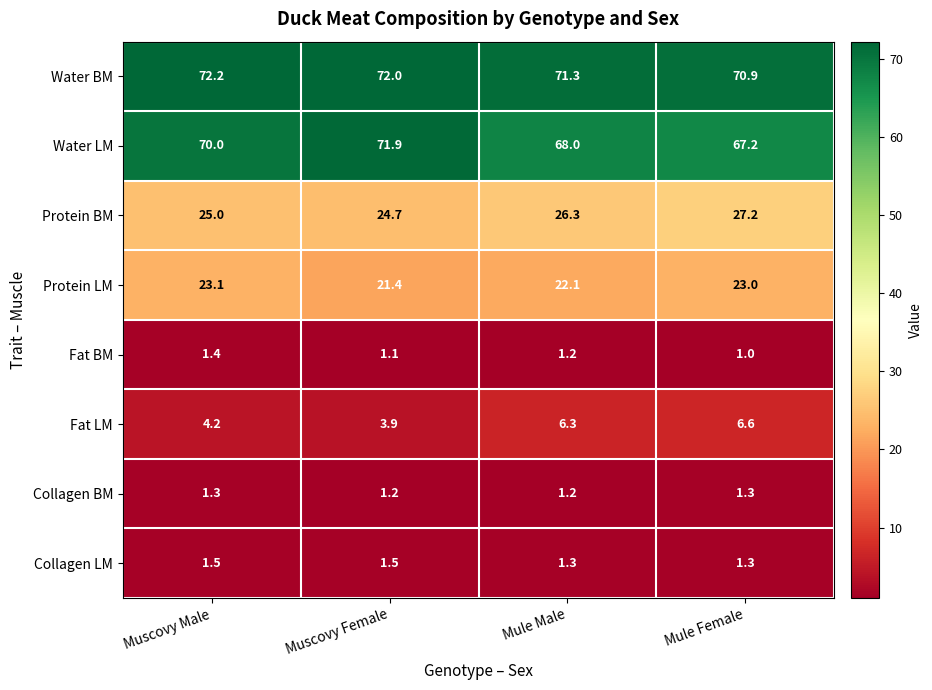

What is the sum of all Fat LM values?

21.0